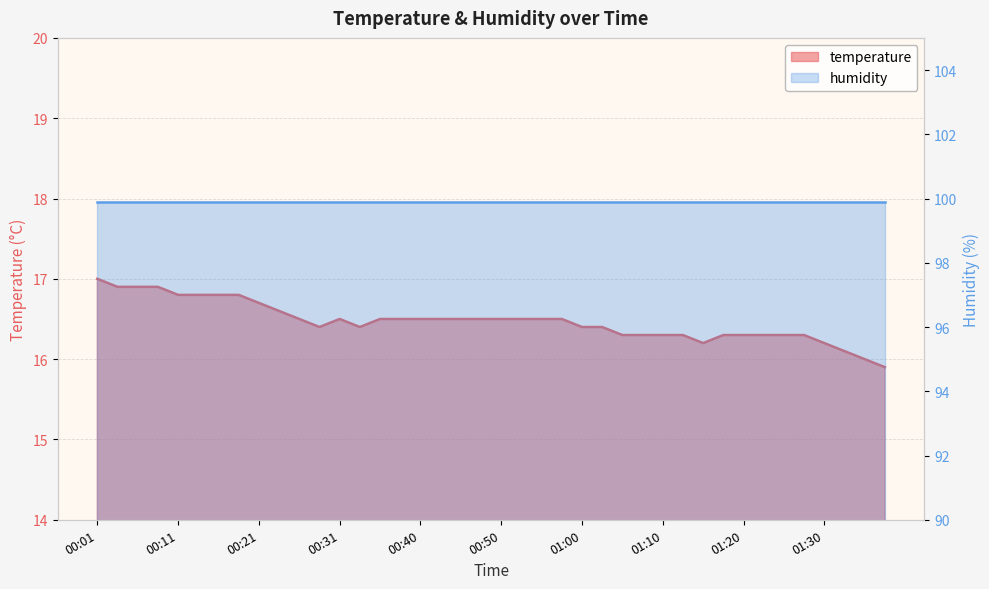

What is the greatest value displayed?

17.0